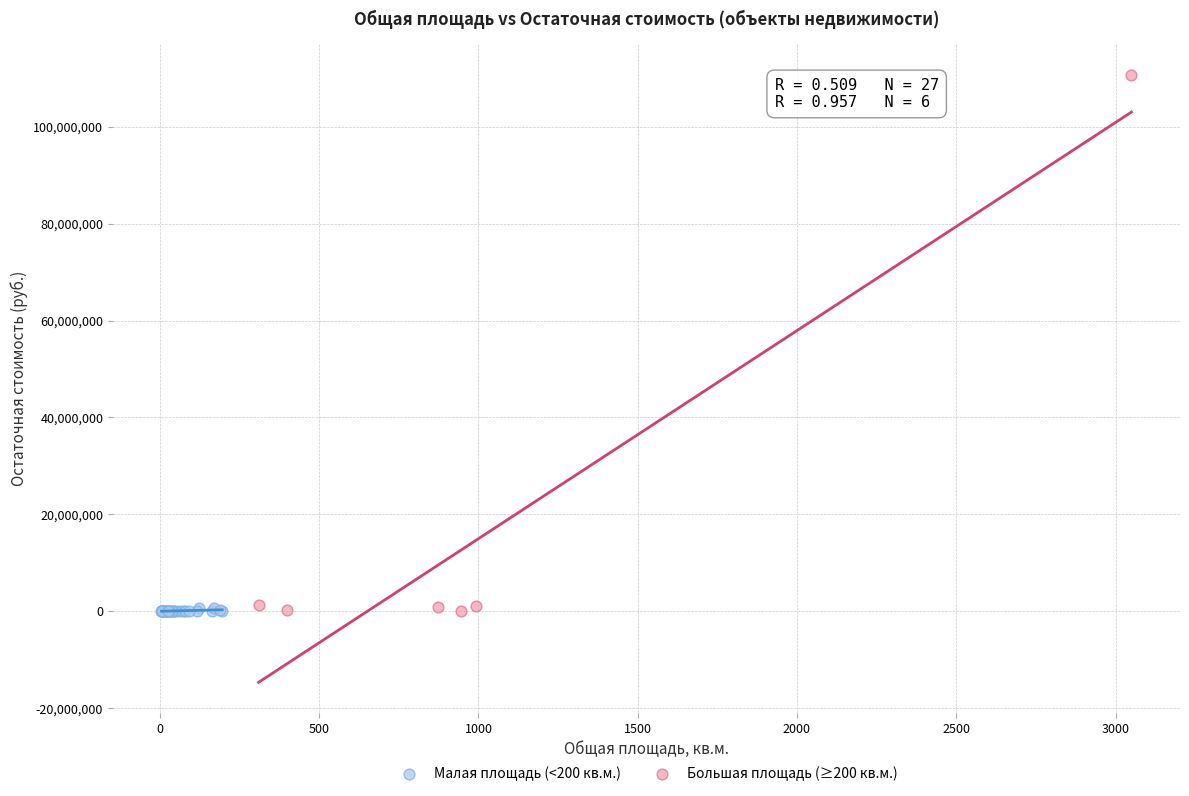

Which series contains the highest Y value?

Большая площадь (≥200 кв.м.)